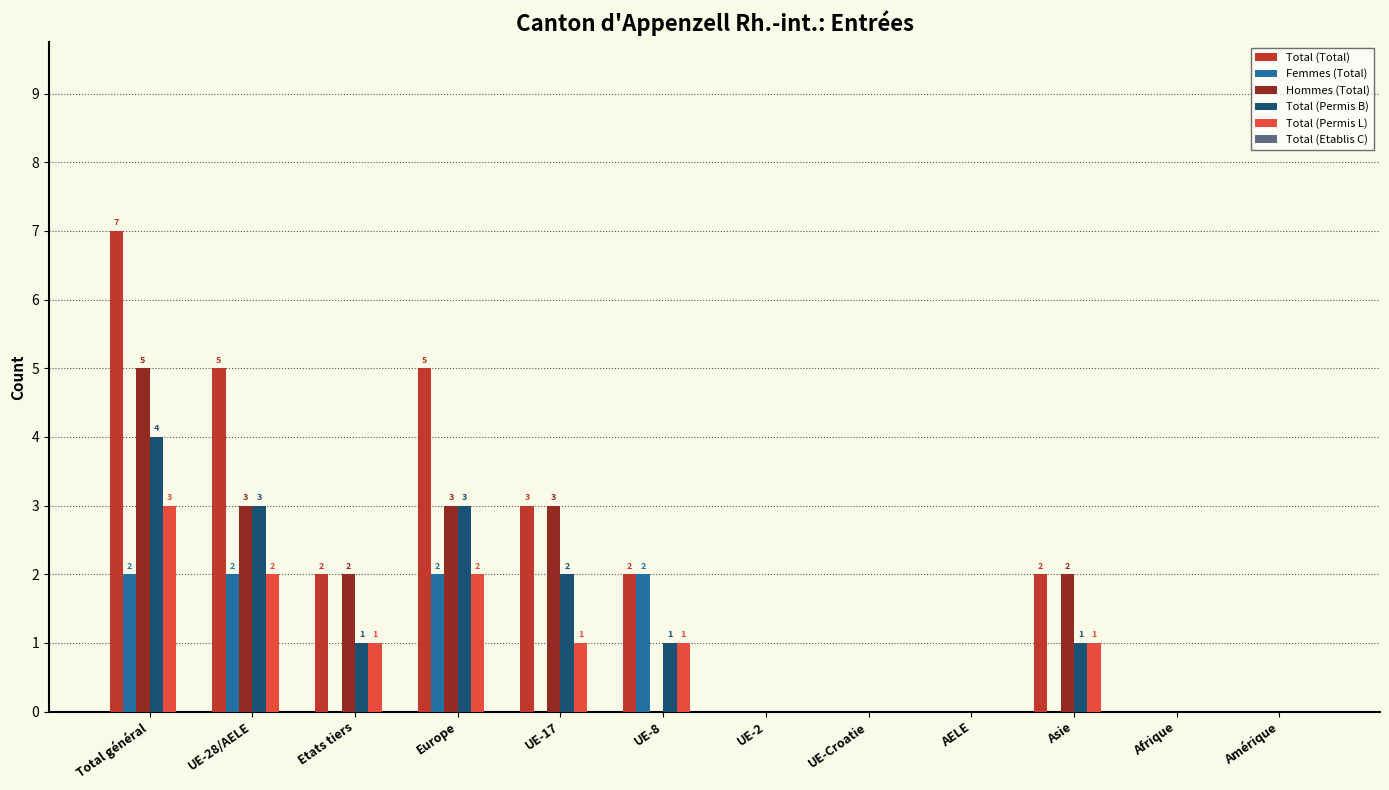

Between Total général and Afrique, which series saw the biggest shift?

Total (Total)